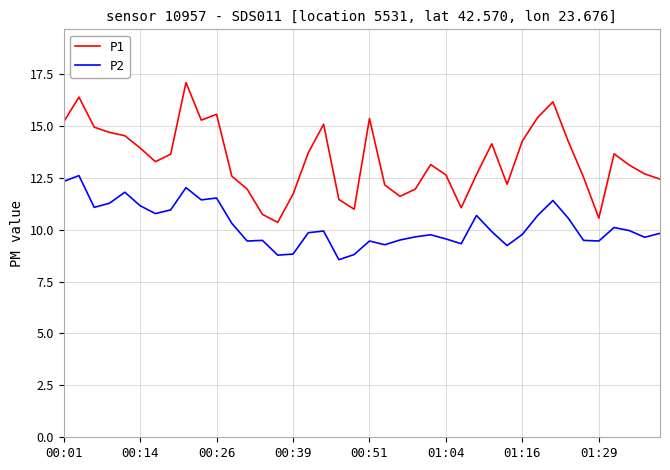

Which series has the largest range (max minus min)?

P1